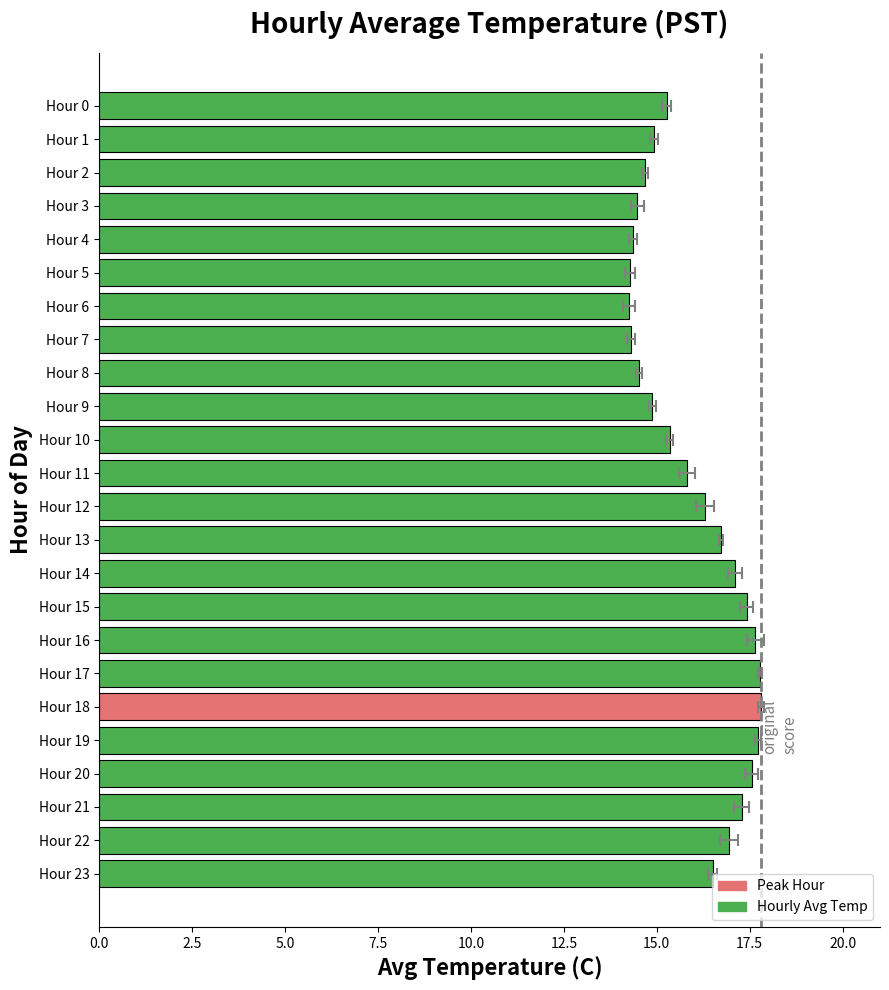

Reading left to right, extract all data points from this chart.

16.5	16.9	17.3	17.6	17.7	17.8	17.8	17.6	17.4	17.1	16.7	16.3	15.8	15.3	14.9	14.5	14.3	14.2	14.3	14.3	14.5	14.7	14.9	15.3